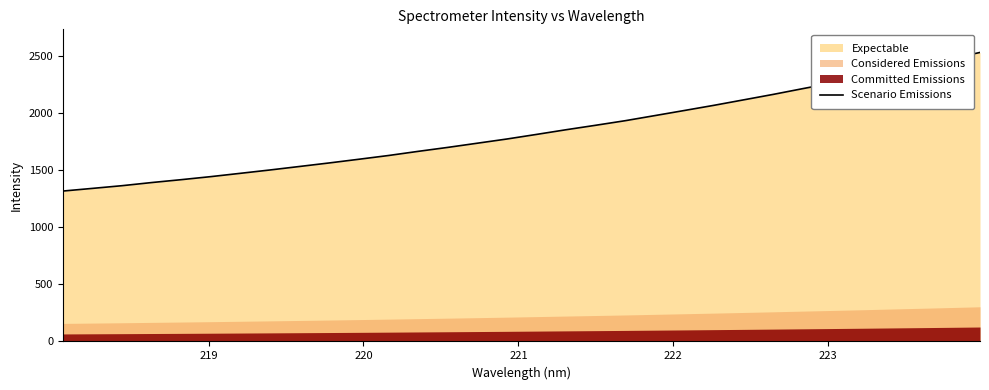

What is the average value?

1837.9